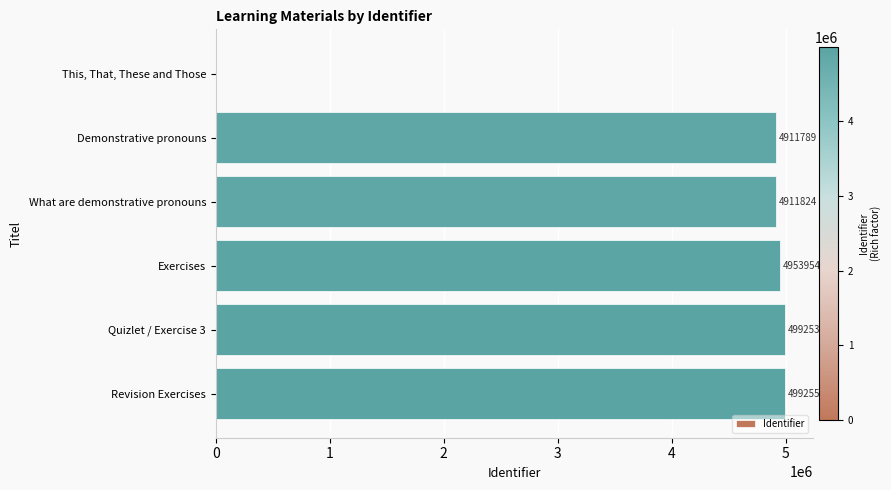

What is the change in value from This, That, These and Those to Demonstrative pronouns?

+4911789